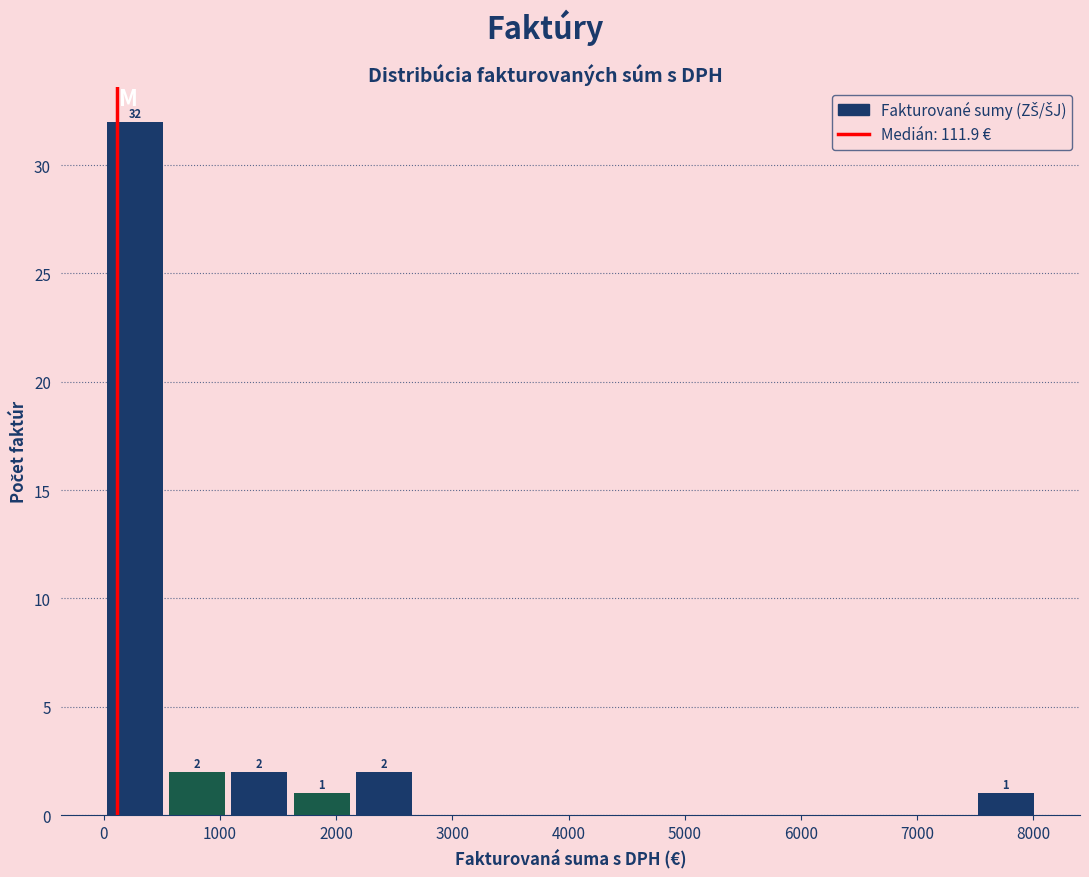

Over which range of the x-axis is the bar tallest?

0 to 500